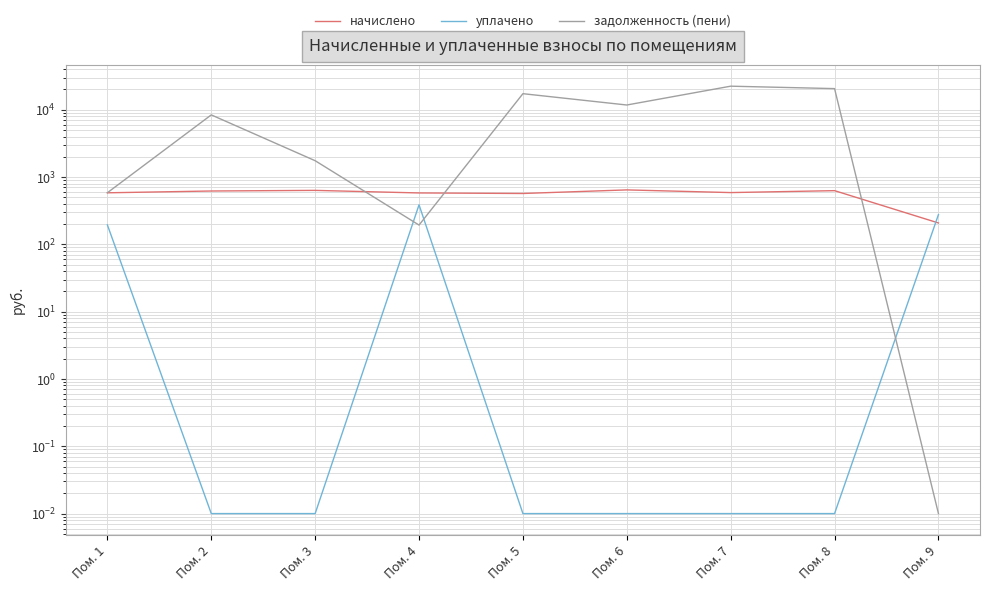

The value of начислено at Пом. 2 is 156.1. True or false?

False